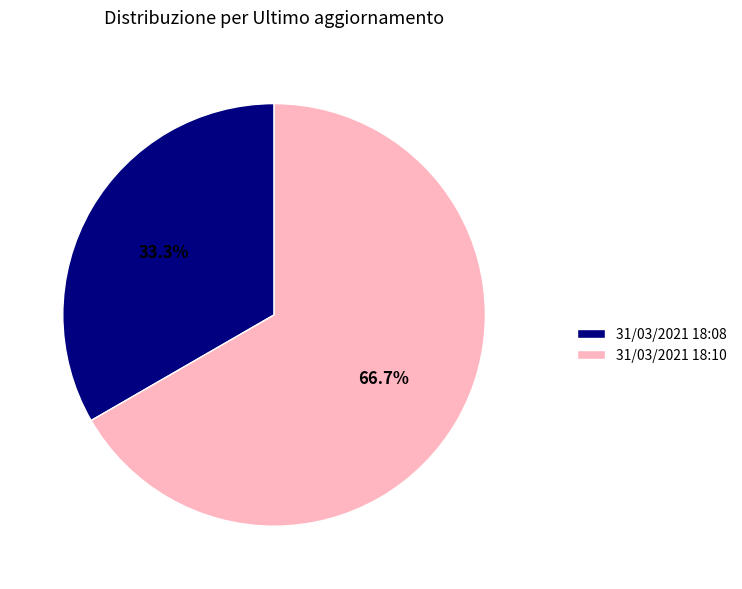

What is the largest slice in the pie chart?

31/03/2021 18:10